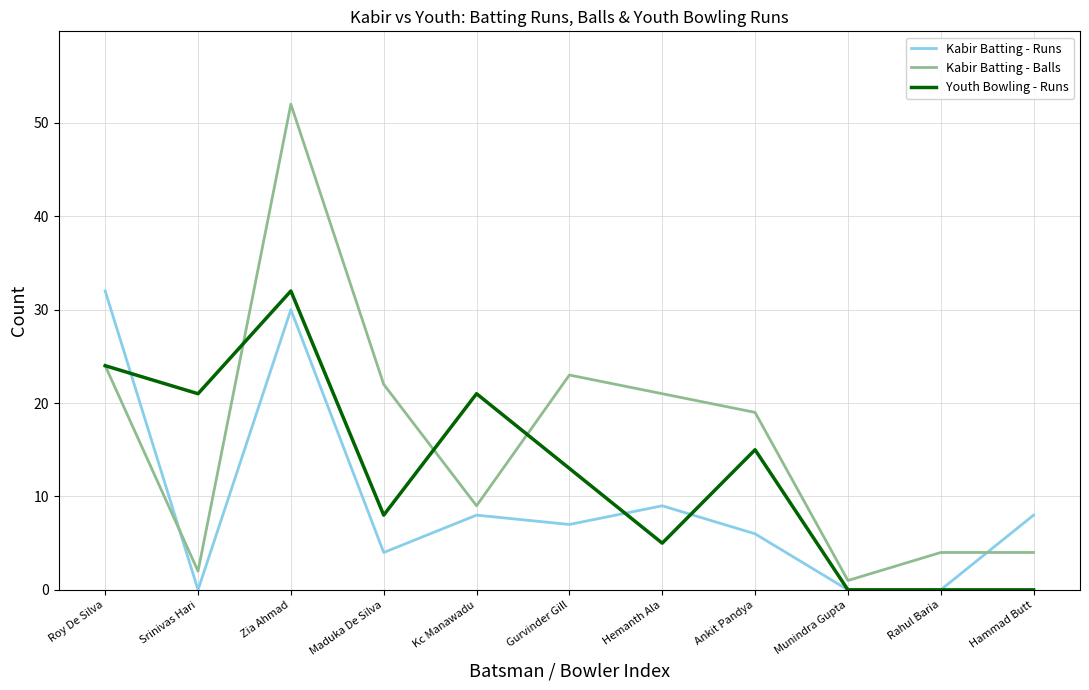

Rank the series by their average value, from lowest to highest.

Kabir Batting - Runs, Youth Bowling - Runs, Kabir Batting - Balls